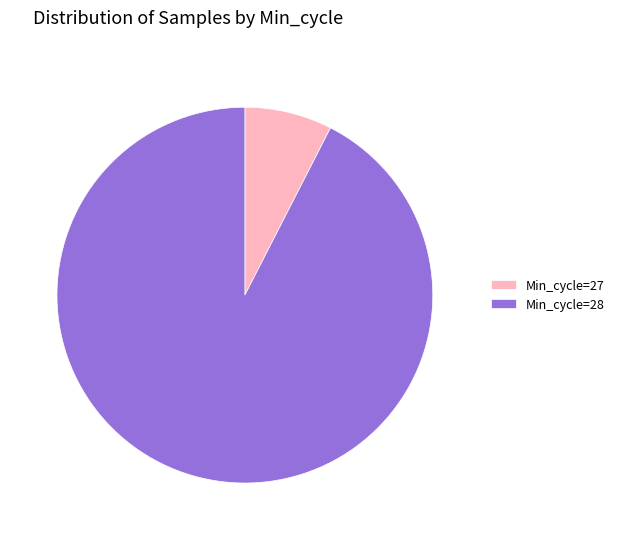

Count the number of slices in the pie.

2